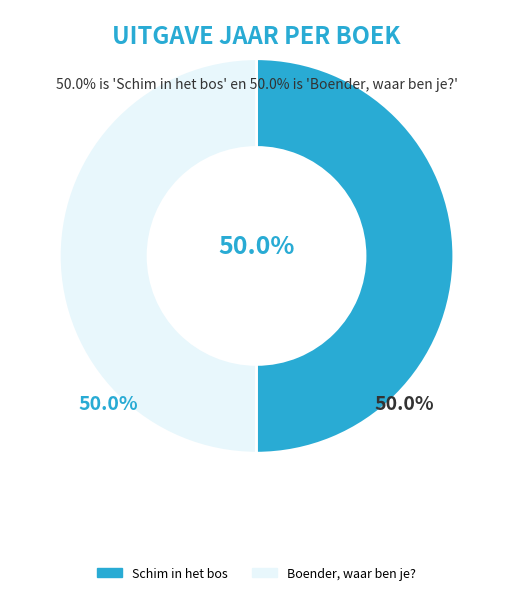

To the nearest percent, what is the average slice percentage?

50%